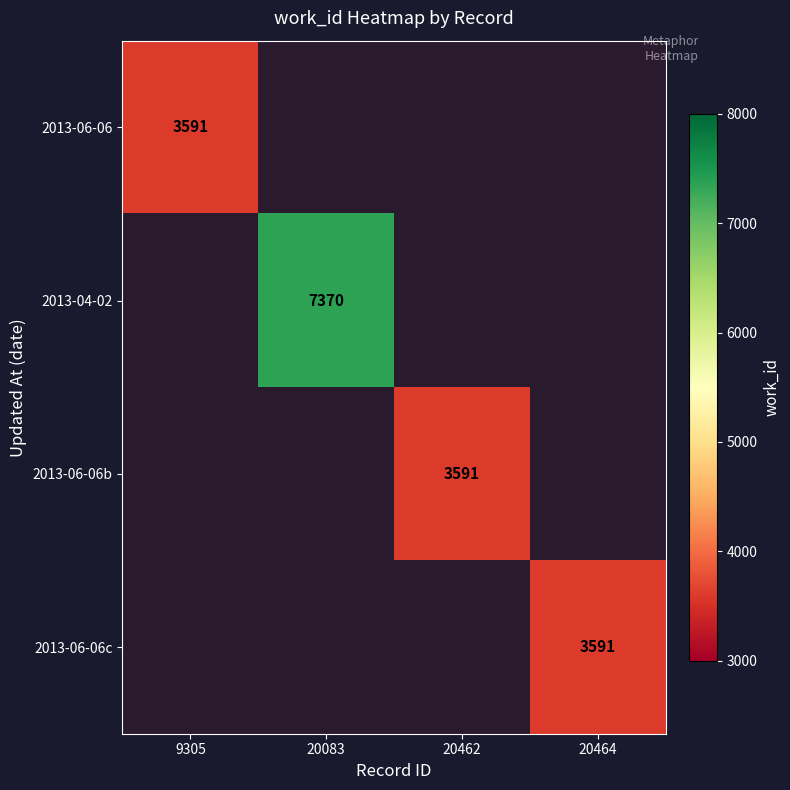

True or false: 2013-06-06c has a value of 3591 at 20464.

True